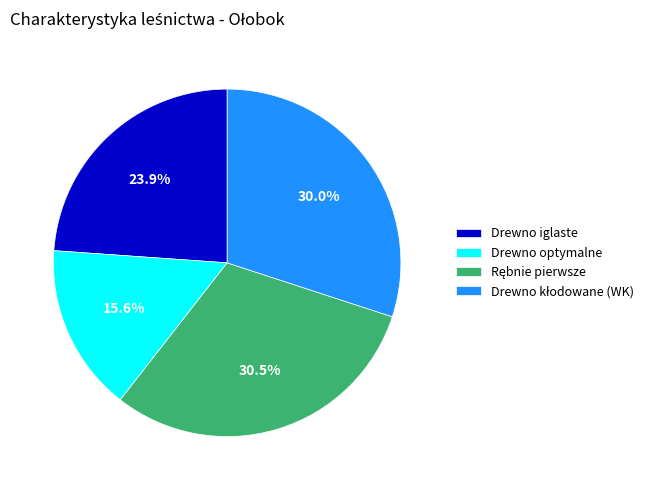

What percentage do Drewno iglaste and Drewno optymalne together represent?

39.5%